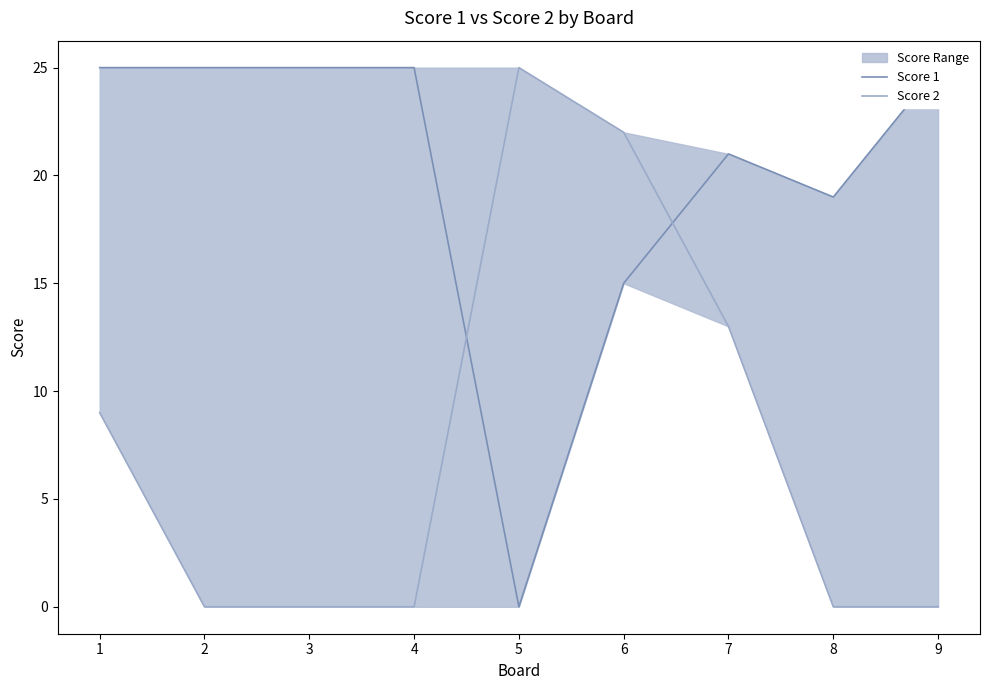

In Score 1, how many points are higher than both neighbors (excluding endpoints)?

1